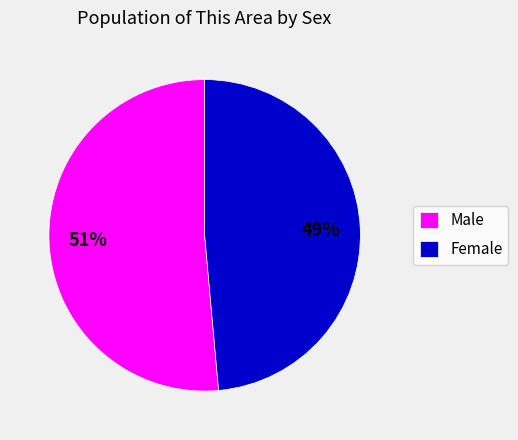

Between Male and Female, which is larger?

Male